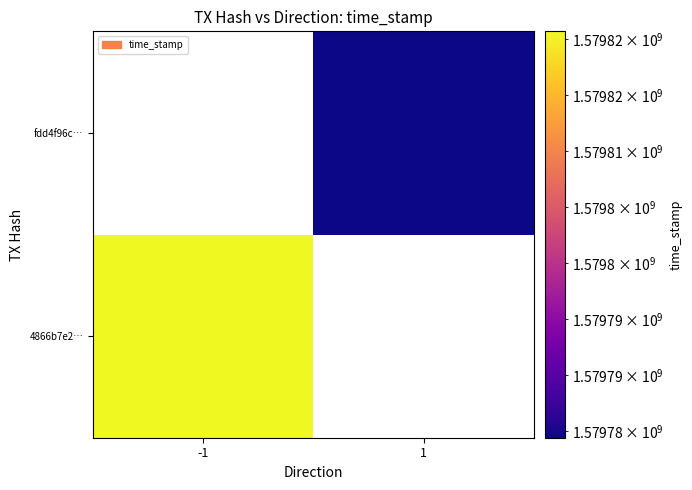

Is it true that fdd4f96c… equals 1579784395.0 at 1?

True